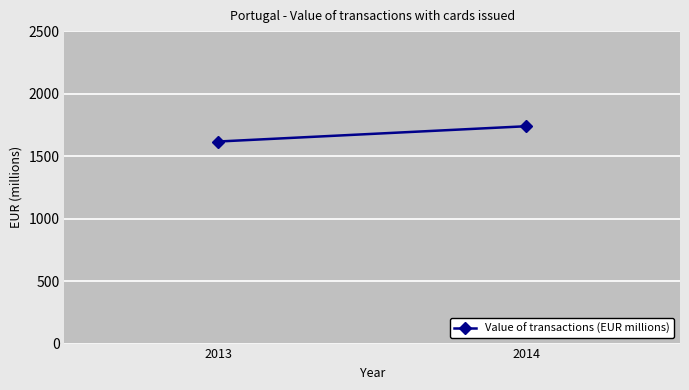

What is the approximate value at 2014?

1738.9